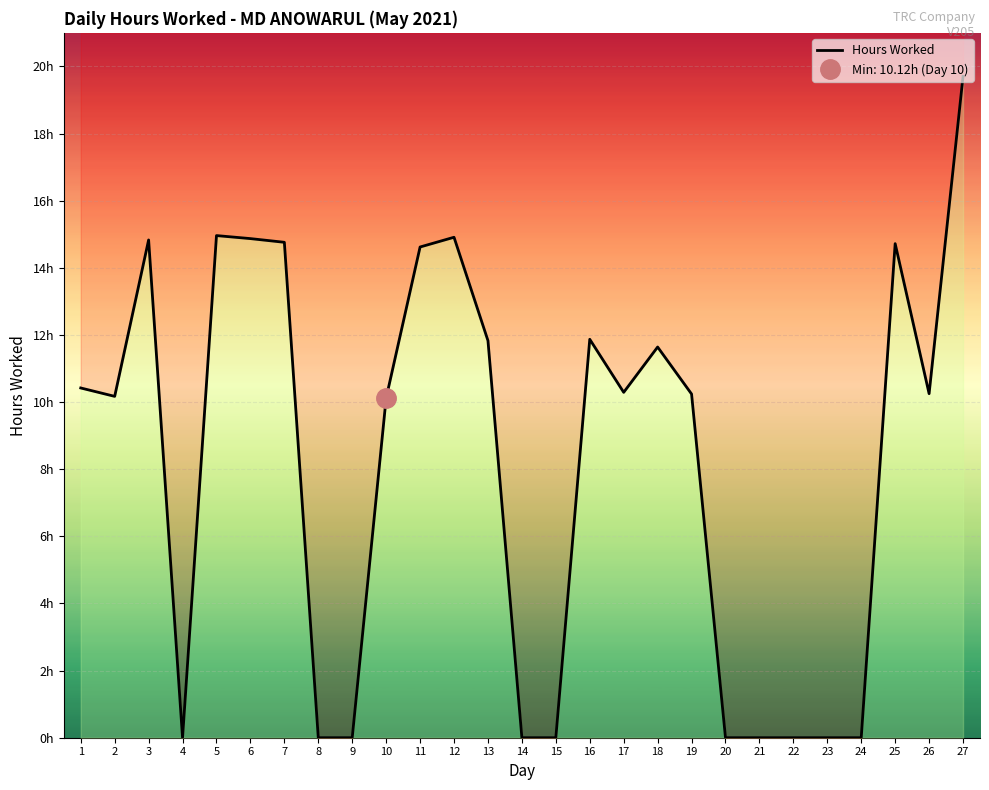

What is the difference between the values at 12 and 9?

14.9